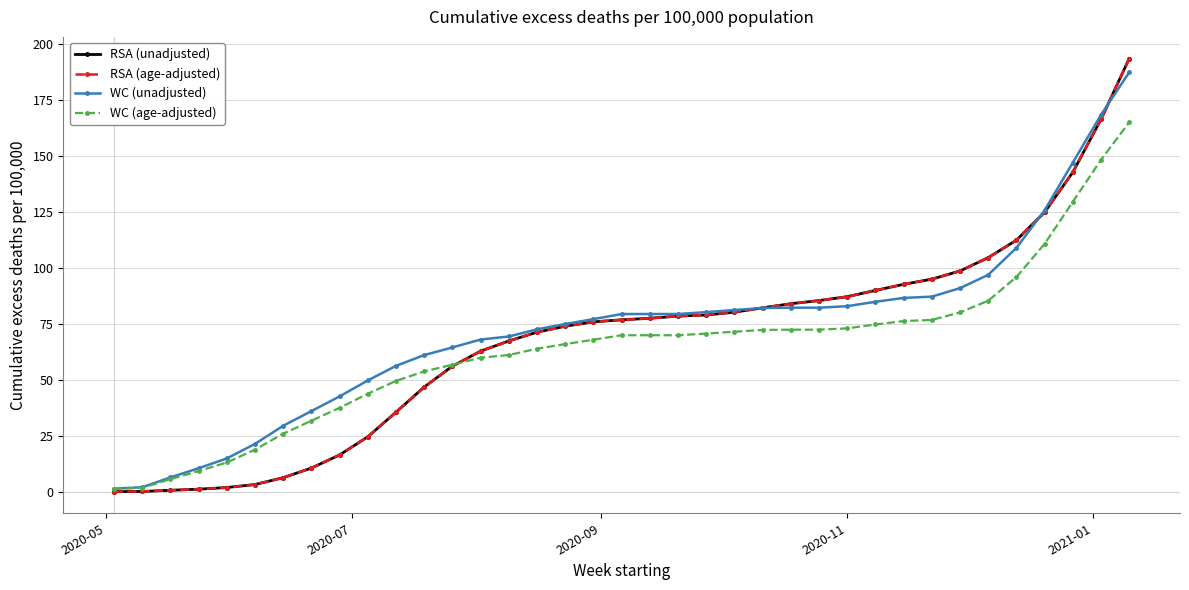

Does the chart have visible grid lines?

Yes